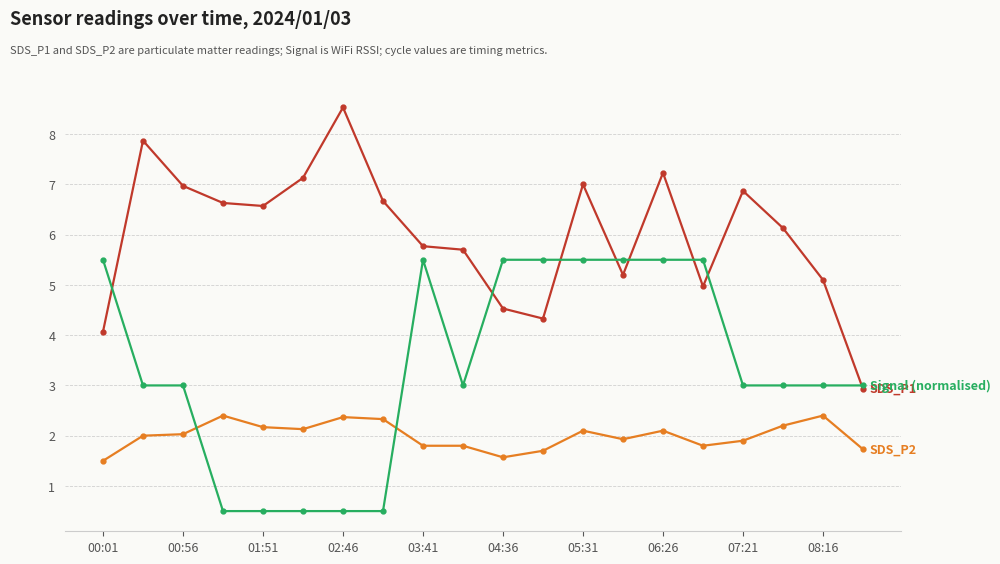

What is the minimum value shown in the chart?

0.5